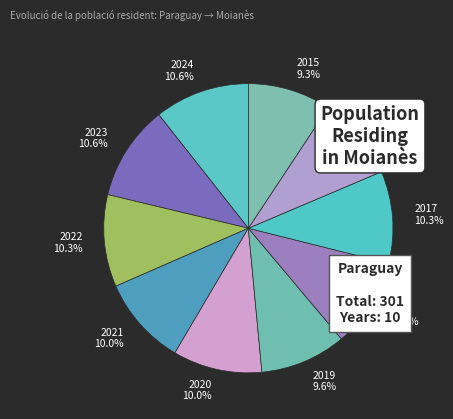

Does 2022 represent more than half of the total?

No